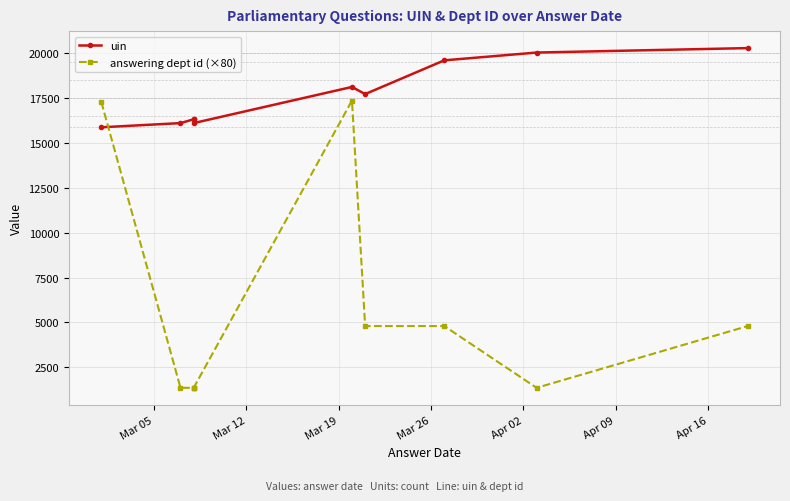

In answering dept id (×80), how many points are higher than both neighbors (excluding endpoints)?

1